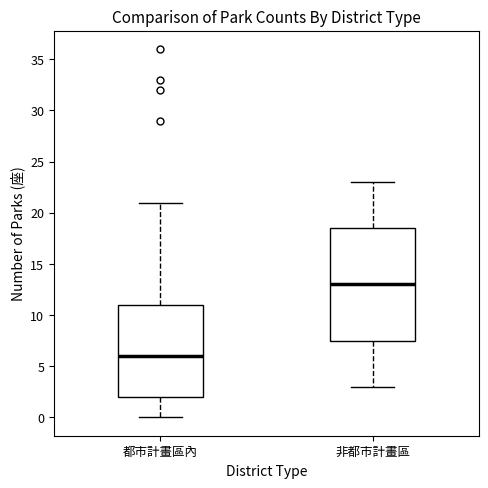

Reading left to right, transcribe this box plot: for each box, give where its median line is, the range the box spans, and where its two whiskers end, as read against the y-axis. The values are not printed on the chart, so give them approximately, as read against the axis.

都市計畫區內: median 6.0, box 2.0 to 11.0, whiskers 0.0 to 21.0
非都市計畫區: median 13.0, box 7.5 to 18.5, whiskers 3.0 to 23.0